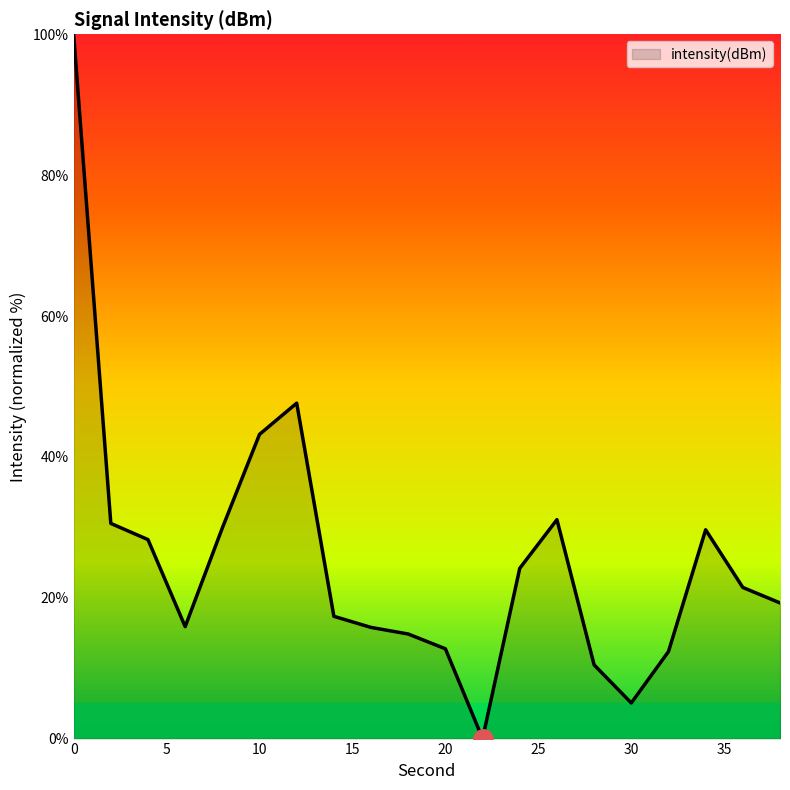

Does the chart display data point markers on the line(s)?

No